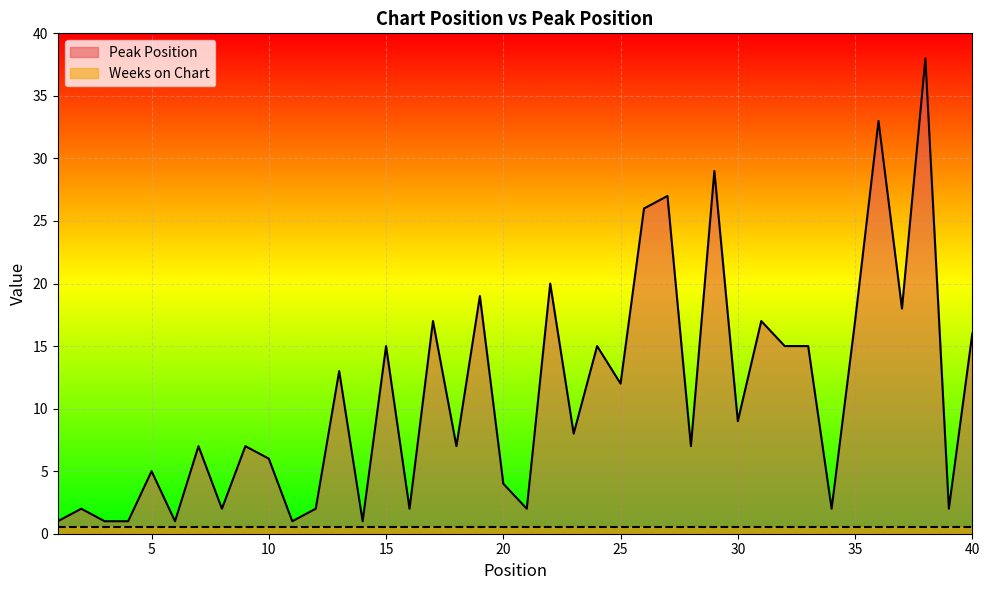

Where does the data first go above 8?

13